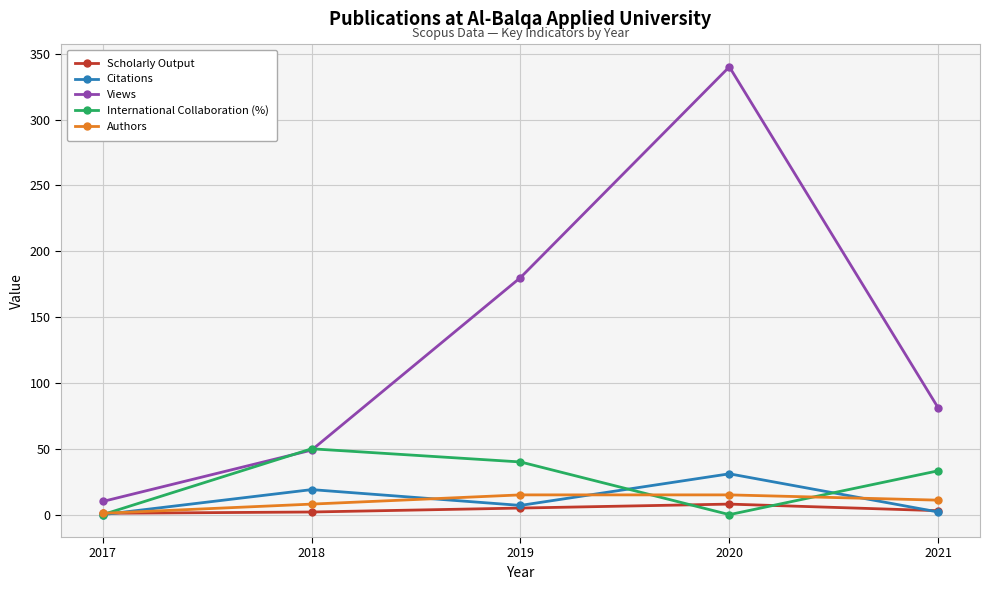

What is the value of the Views point at the 1st from the left?

10.0